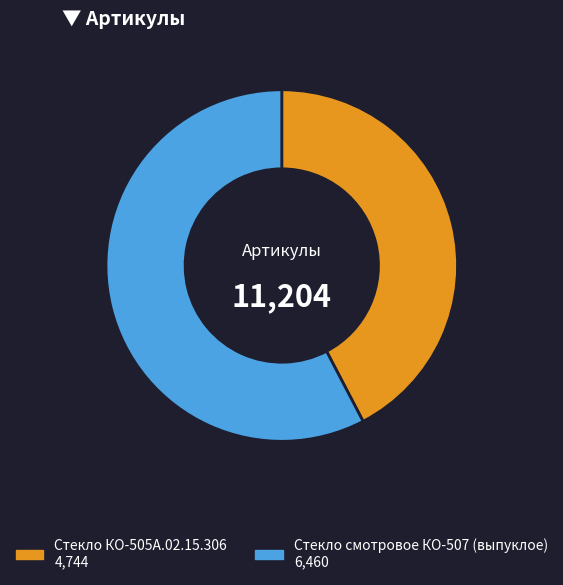

True or false: Стекло КО-505А.02.15.306 accounts for 42% of the total.

True